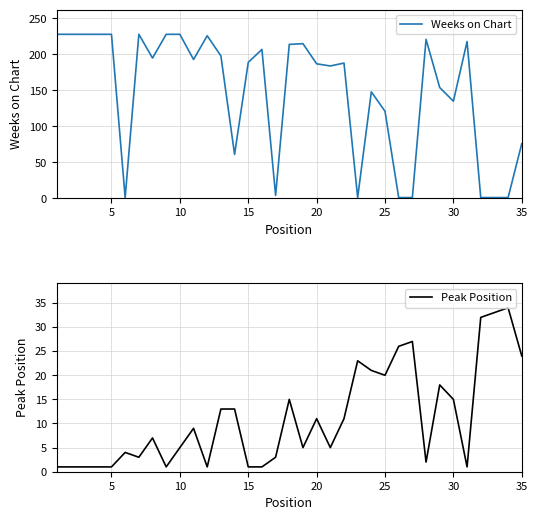

What is the highest value of the Peak Position series?

34